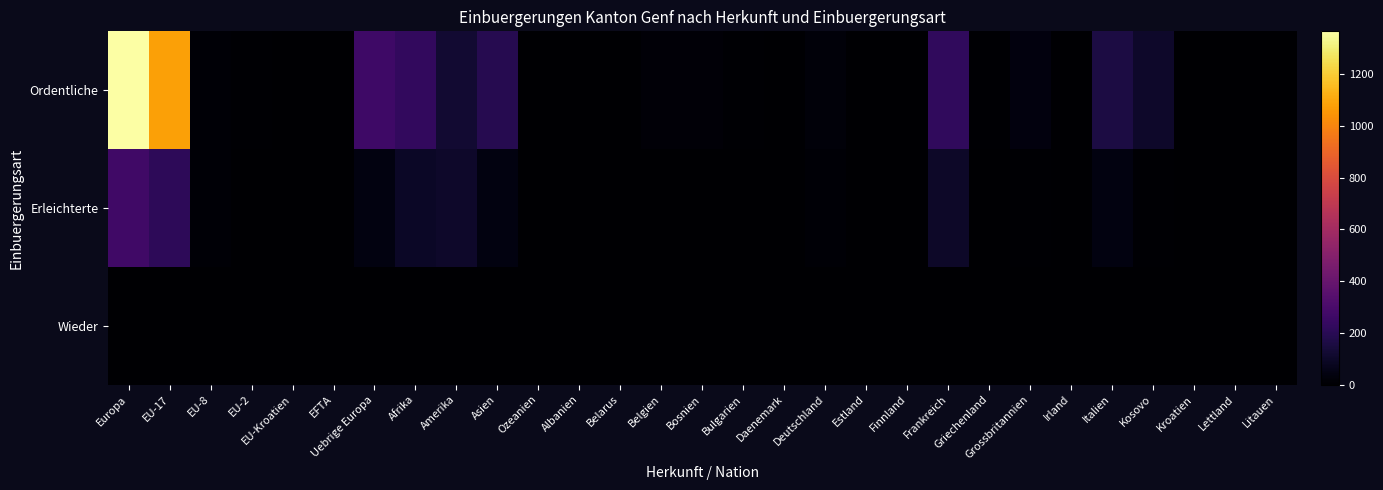

Reading right to left, transcribe all the data shown in this chart.

Ordentliche: Litauen=0	Lettland=1	Kroatien=3	Kosovo=102	Italien=156	Irland=5	Grossbritannien=33	Griechenland=6	Frankreich=223	Finnland=2	Estland=0	Deutschland=25	Daenemark=2	Bulgarien=7	Bosnien=18	Belgien=21	Belarus=1	Albanien=3	Ozeanien=4	Asien=189	Amerika=121	Afrika=227	Uebrige Europa=262	EFTA=0	EU-Kroatien=3	EU-2=10	EU-8=11	EU-17=1081	Europa=1367
Erleichterte: Litauen=1	Lettland=0	Kroatien=0	Kosovo=8	Italien=40	Irland=0	Grossbritannien=6	Griechenland=4	Frankreich=101	Finnland=1	Estland=1	Deutschland=12	Daenemark=0	Bulgarien=5	Bosnien=4	Belgien=3	Belarus=1	Albanien=4	Ozeanien=2	Asien=40	Amerika=102	Afrika=96	Uebrige Europa=40	EFTA=0	EU-Kroatien=0	EU-2=5	EU-8=11	EU-17=213	Europa=269
Wieder: Litauen=0	Lettland=0	Kroatien=0	Kosovo=0	Italien=0	Irland=0	Grossbritannien=0	Griechenland=0	Frankreich=0	Finnland=0	Estland=0	Deutschland=0	Daenemark=0	Bulgarien=0	Bosnien=0	Belgien=0	Belarus=0	Albanien=0	Ozeanien=0	Asien=0	Amerika=1	Afrika=0	Uebrige Europa=0	EFTA=0	EU-Kroatien=0	EU-2=0	EU-8=0	EU-17=0	Europa=0